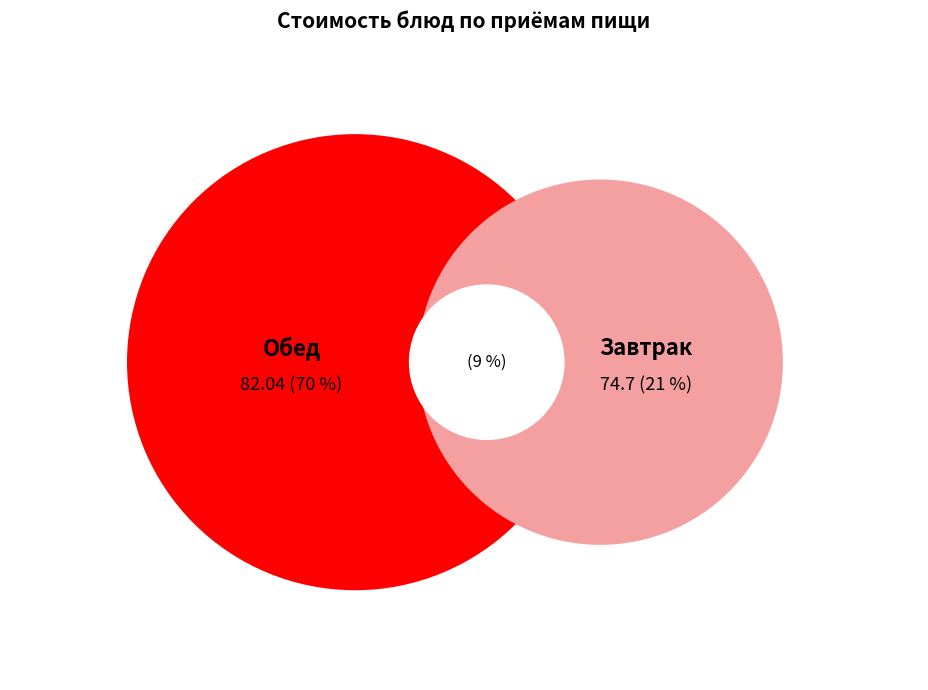

Is it true that Хлеб пшеничный обогащенный витаминами (завтрак) is 1% of the pie?

False